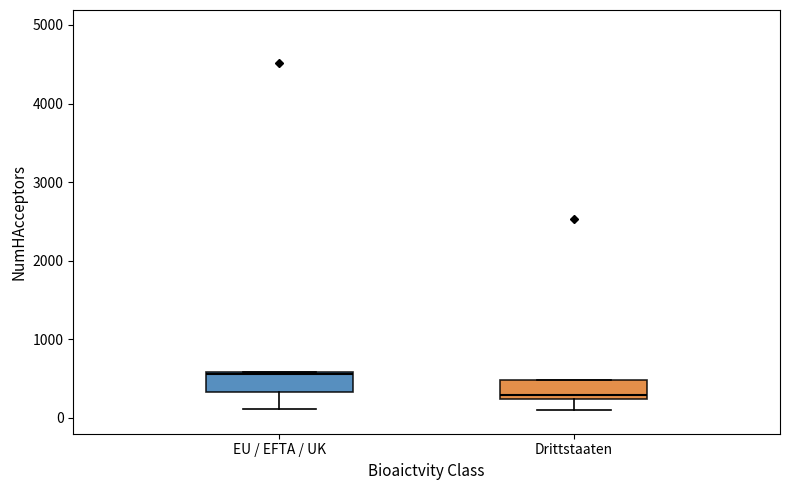

Where is the lower edge of the box for Drittstaaten on the y-axis? The values are not printed on the chart, so give them approximately, as read against the axis.

200